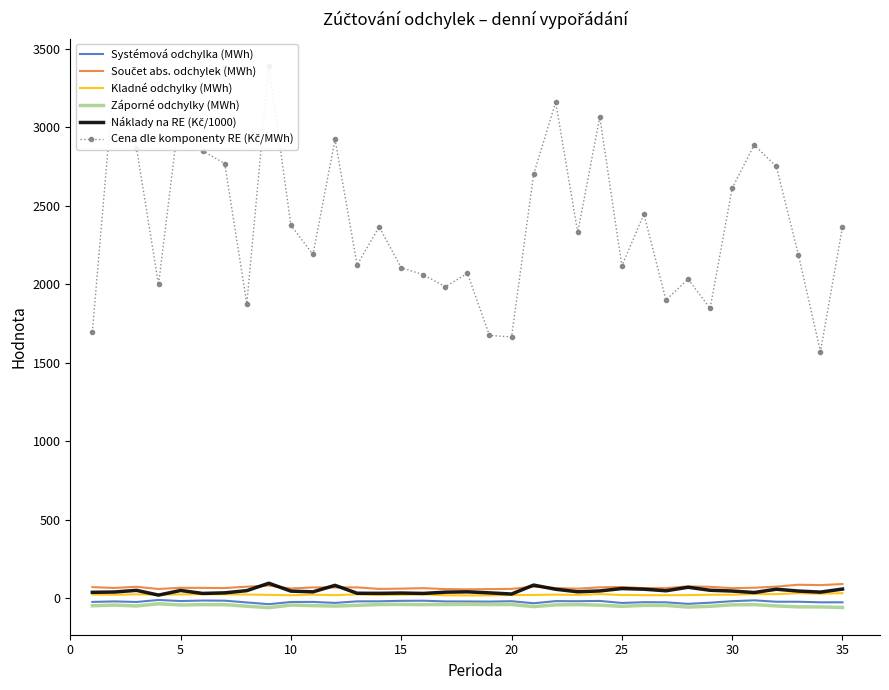

The Náklady na RE (Kč/1000) series shows 12.2 at 26. True or false?

False